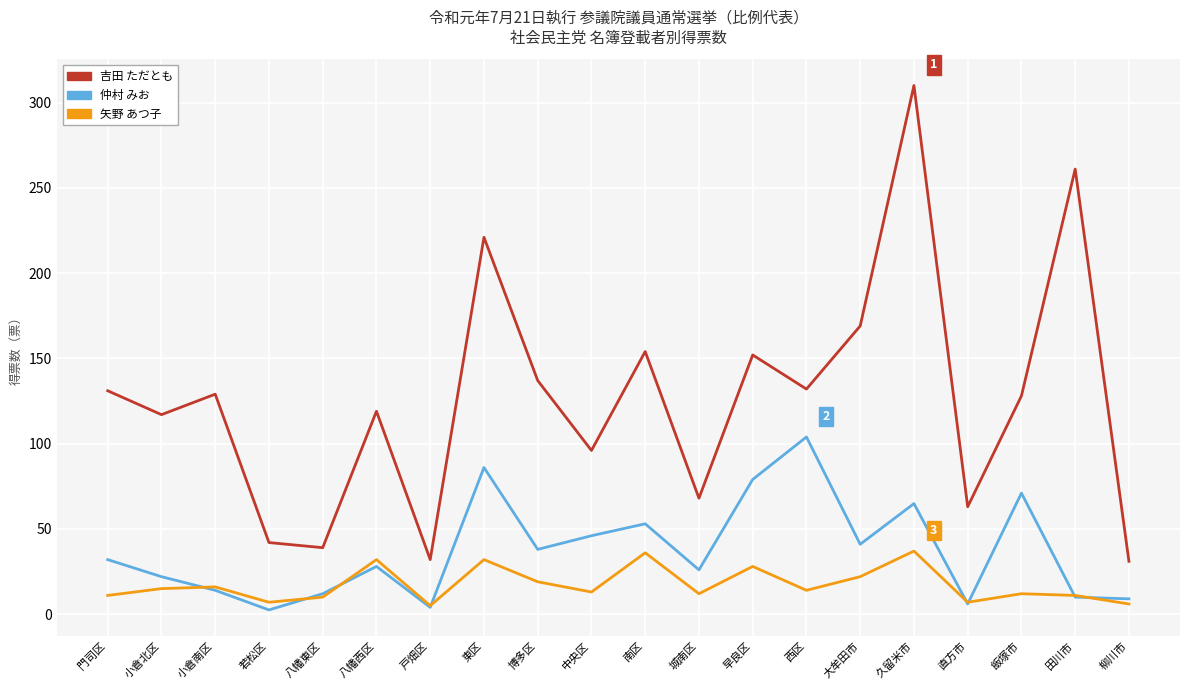

What position from the left is 中央区?

10